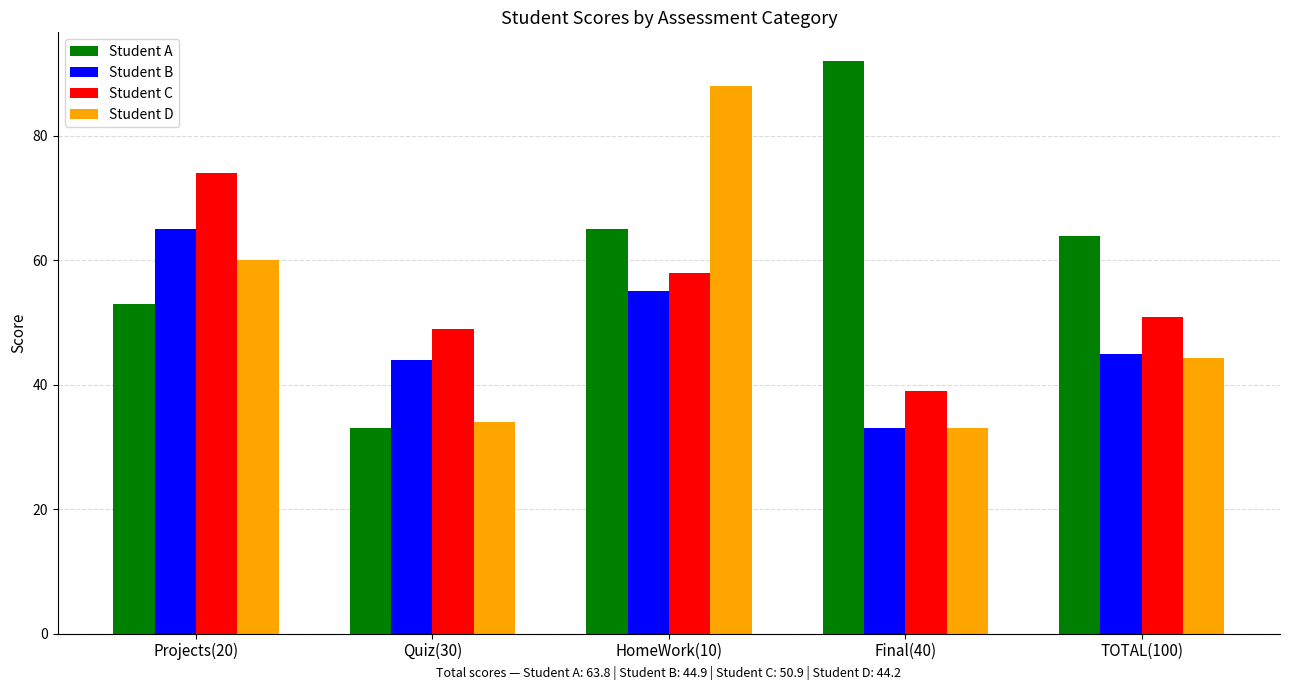

What is the sum of the Student A values at HomeWork(10) and Final(40)?

157.0